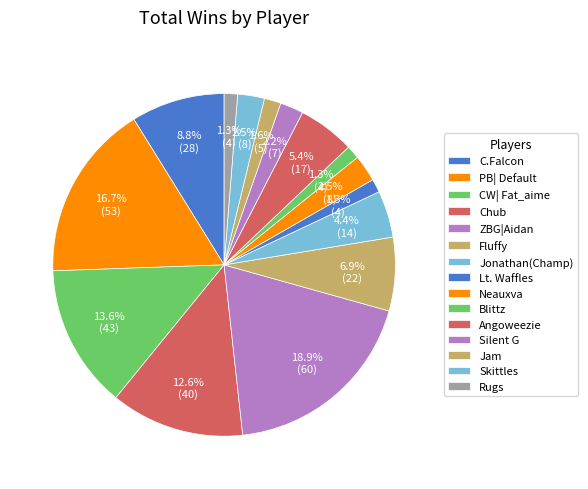

Rank the categories by value from lowest to highest.

Lt. Waffles, Blittz, Rugs, Jam, Silent G, Neauxva, Skittles, Jonathan(Champ), Angoweezie, Fluffy, C.Falcon, Chub, CW| Fat_aime, PB| Default, ZBG|Aidan